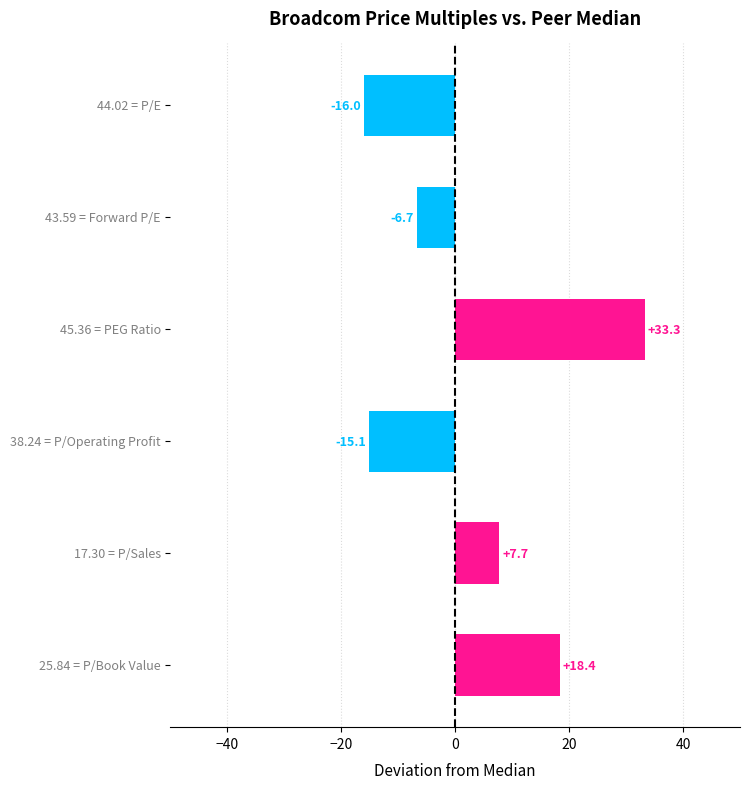

What is the average value?

3.6